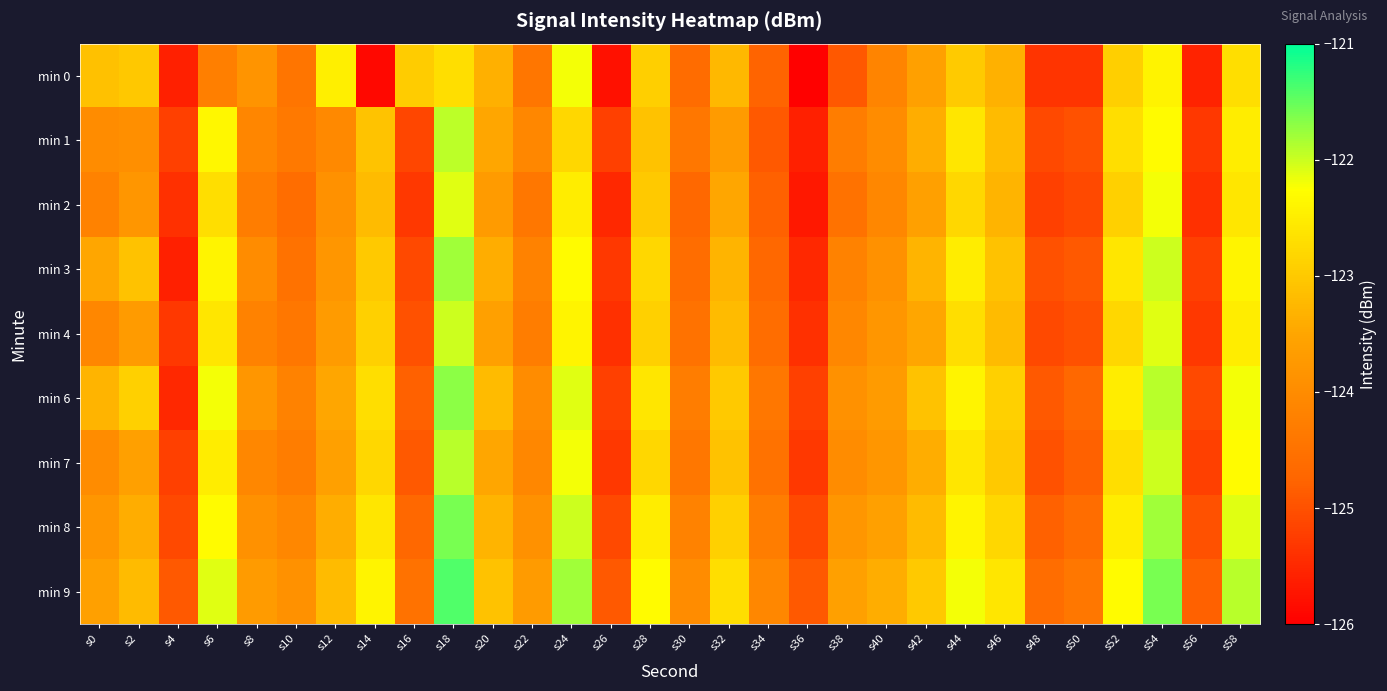

What is the smallest value displayed?

-126.0